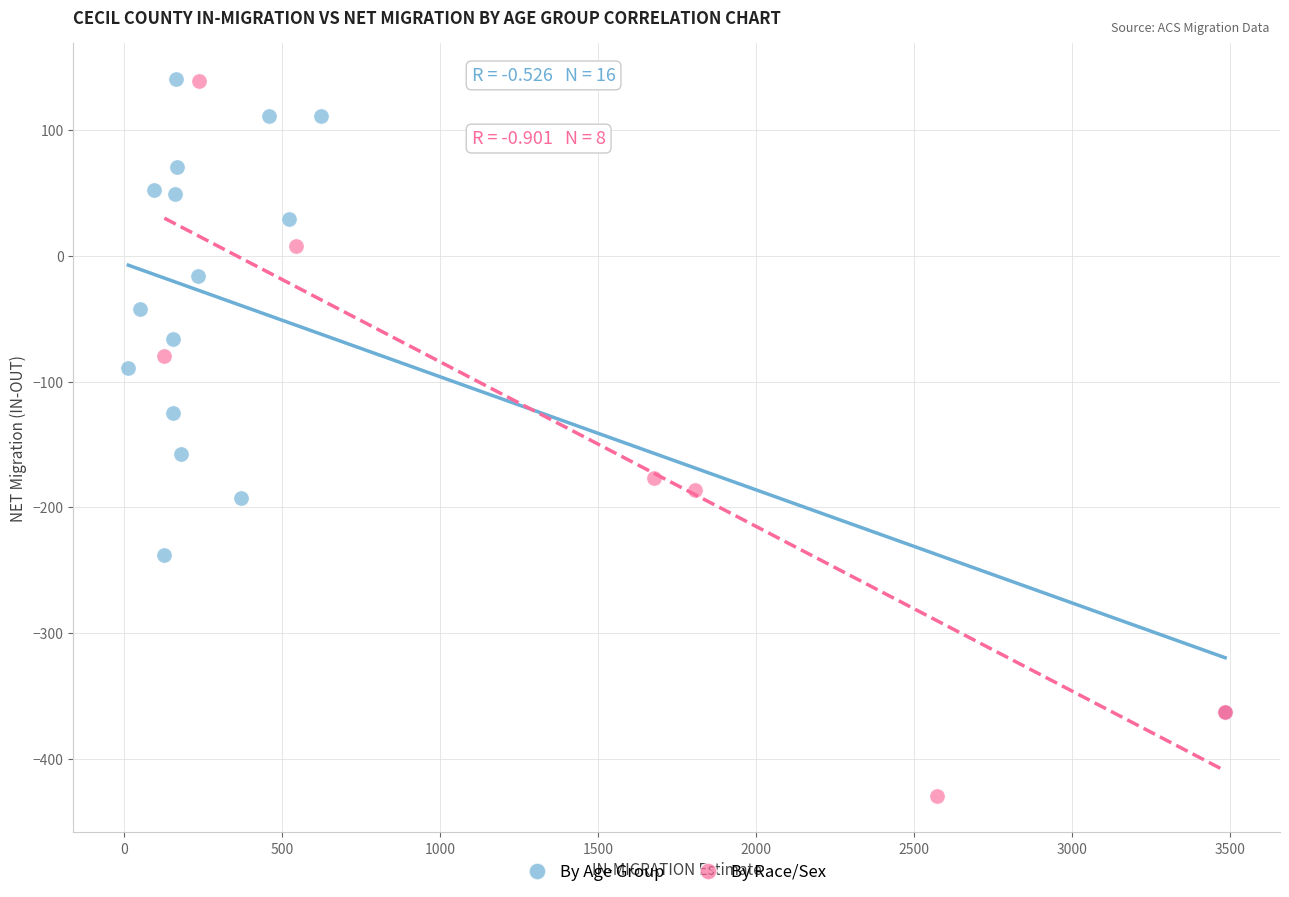

Which series reaches the minimum Y coordinate?

By Race/Sex